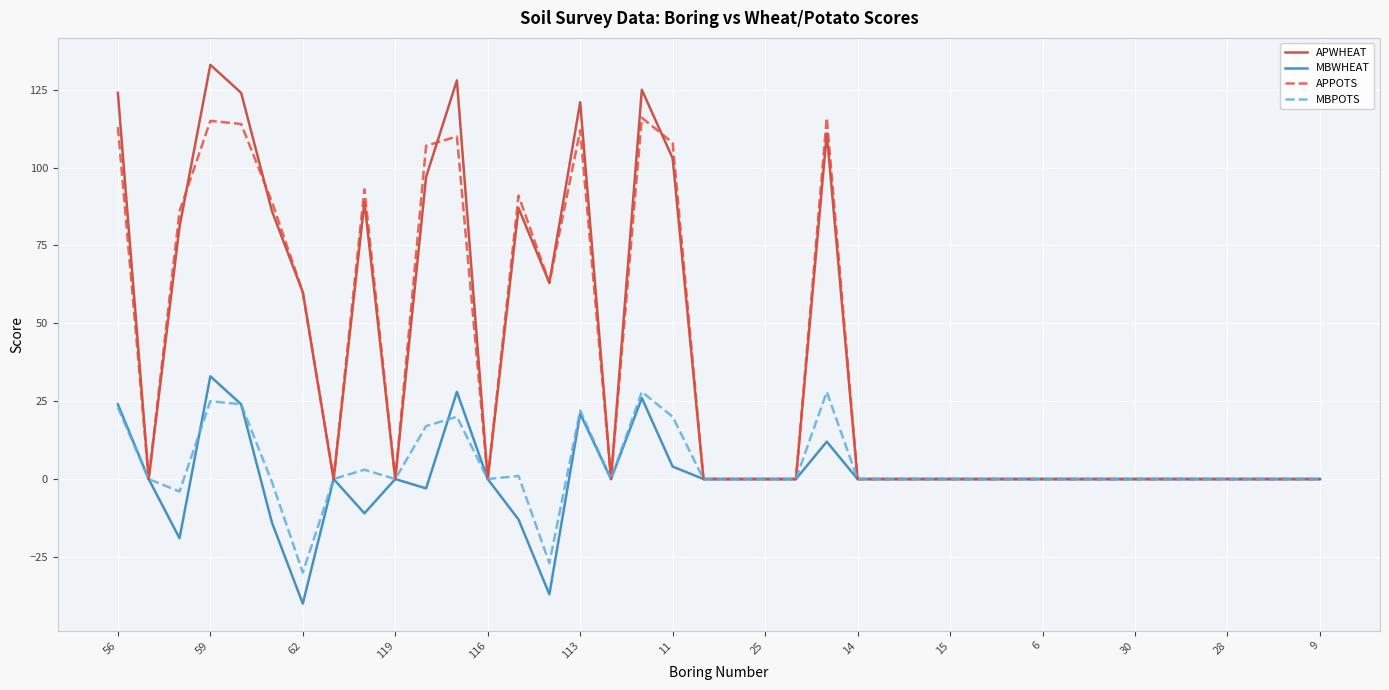

What is the smallest value displayed?

-40